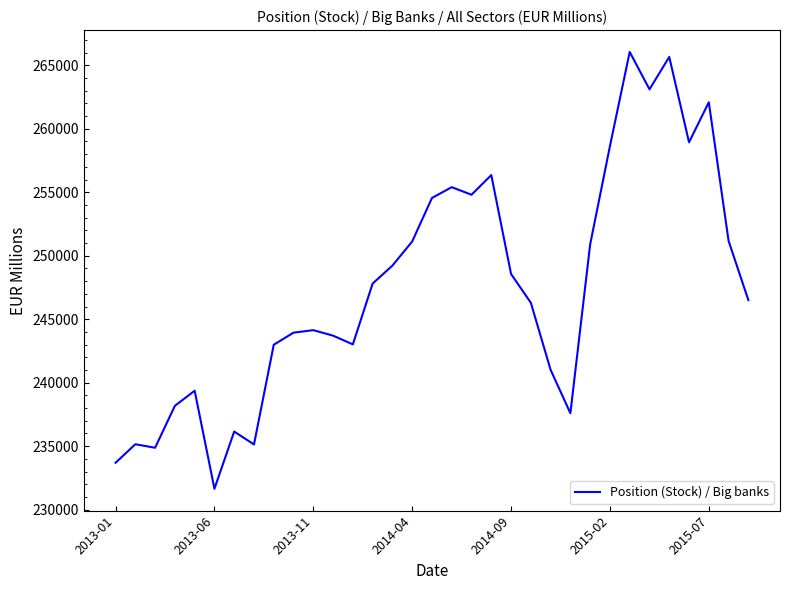

What is the maximum value shown in the chart?

266054